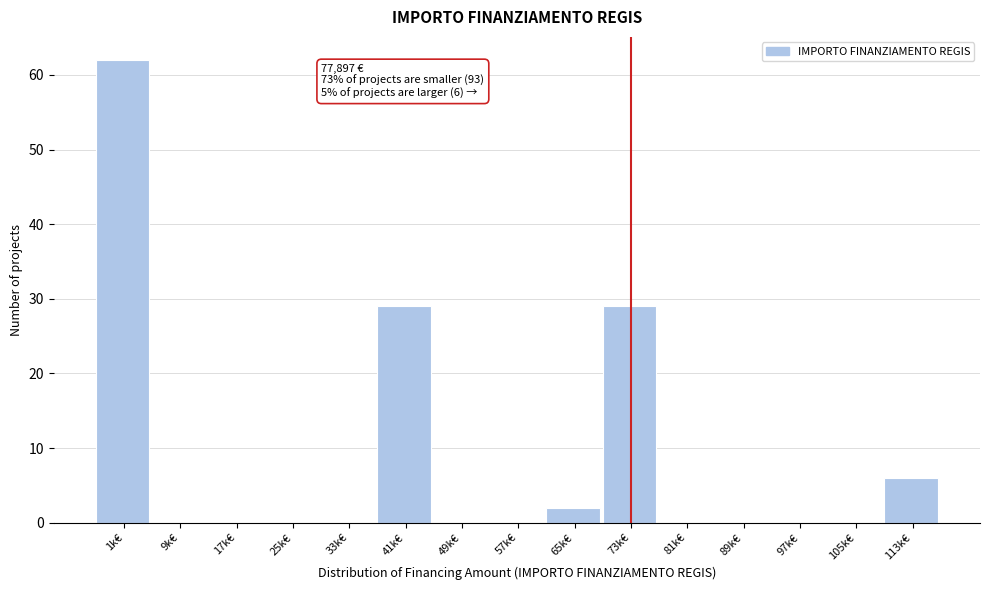

Reading left to right, extract all data points from this chart.

1k€=62	9k€=0	17k€=0	25k€=0	33k€=0	41k€=29	49k€=0	57k€=0	65k€=2	73k€=29	81k€=0	89k€=0	97k€=0	105k€=0	113k€=6